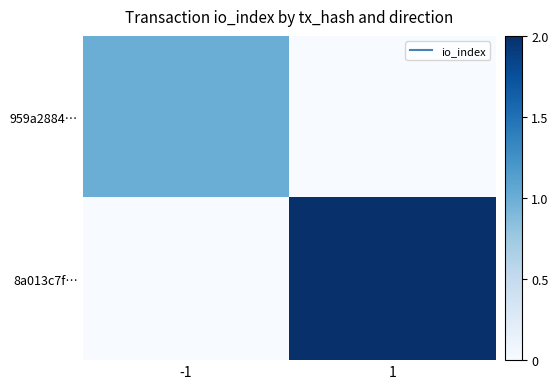

Reading left to right, extract all data points from this chart.

959a2884…: -1=1	1=0
8a013c7f…: -1=0	1=2